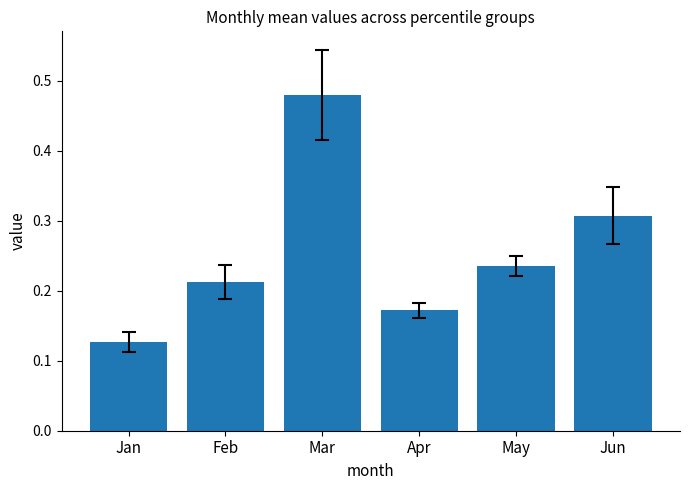

What is the change in value from Jan to Jun?

+0.2